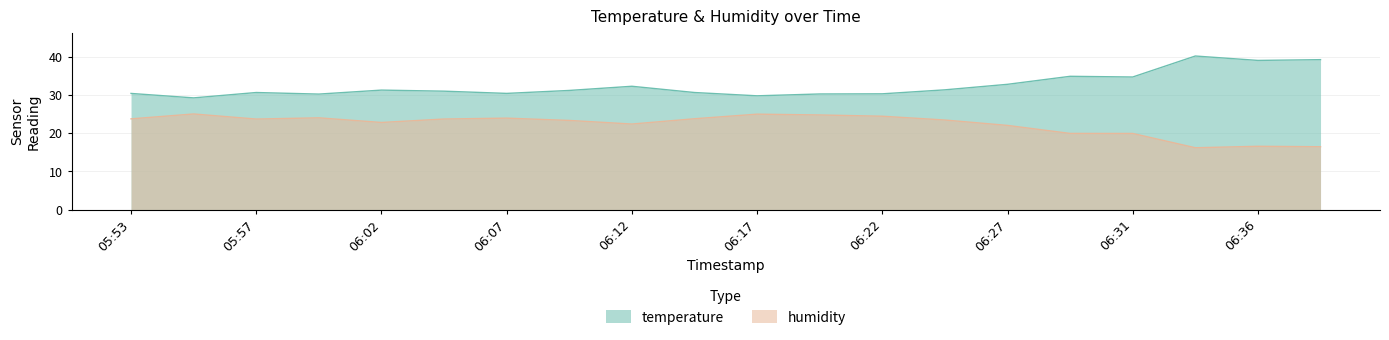

What is the difference between the highest and lowest values at 06:31?

14.7